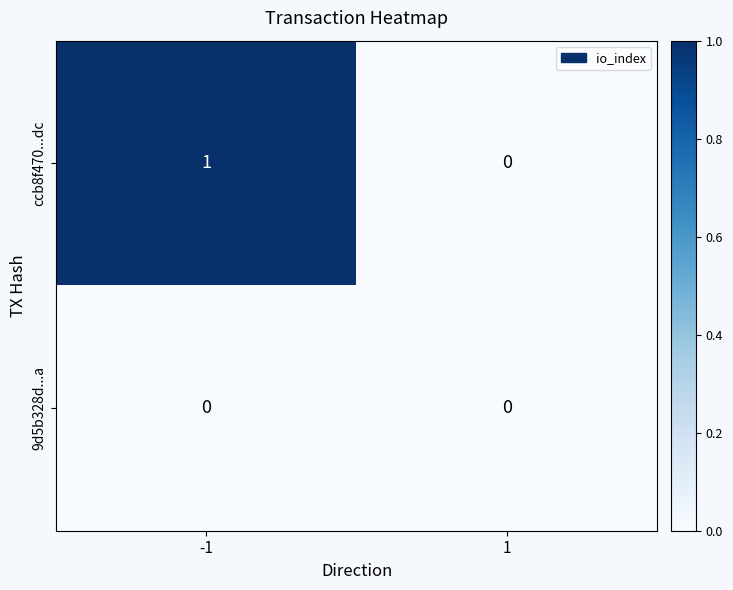

Between -1 and 1, which series saw the biggest shift?

ccb8f470...dc